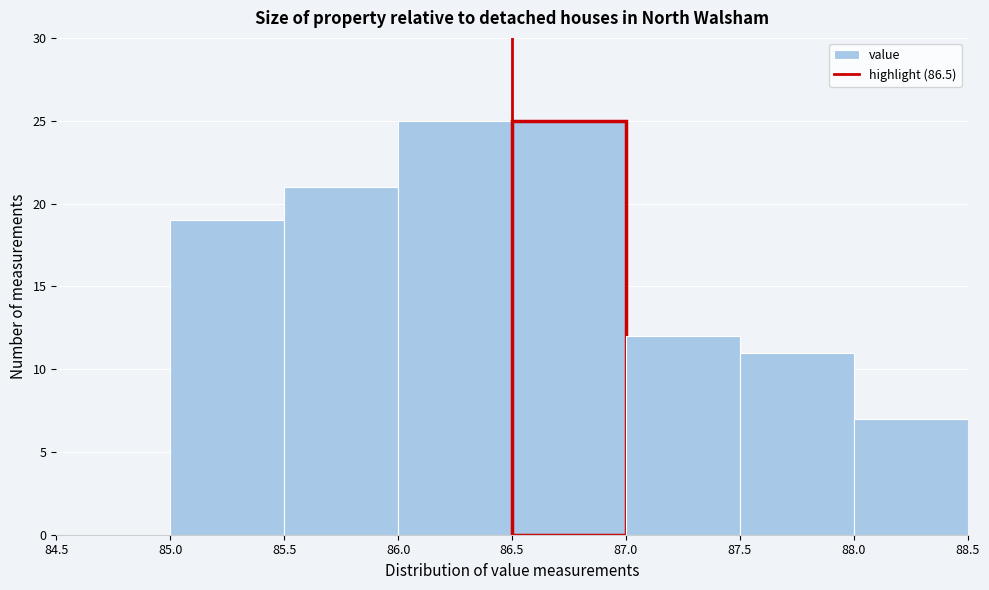

How tall is the bar that spans 86.0 to 86.5 on the x-axis? The values are not printed on the chart, so give them approximately, as read against the axis.

25